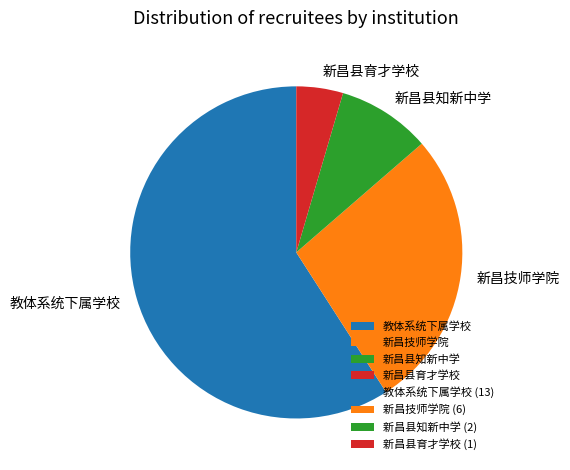

Which slice is the largest?

教体系统下属学校